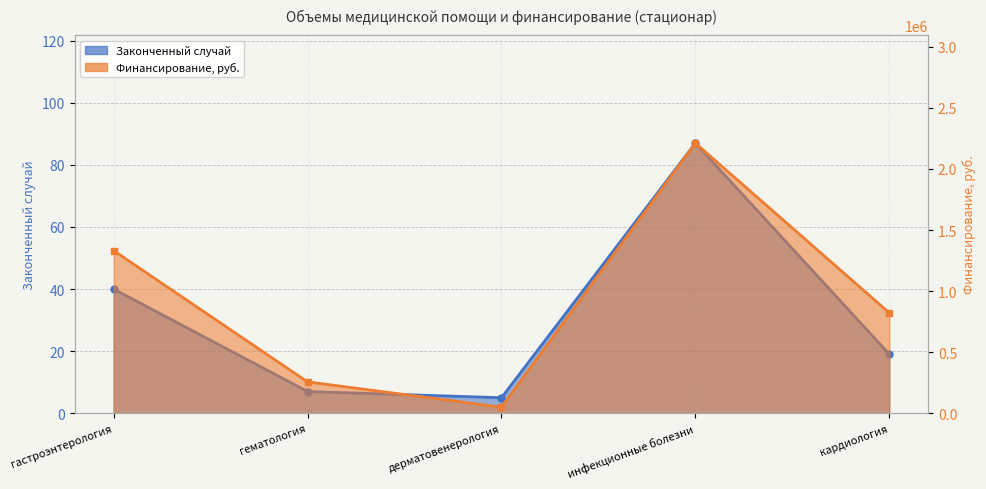

Is it true that Финансирование, руб. equals 77815 at дерматовенерология?

False